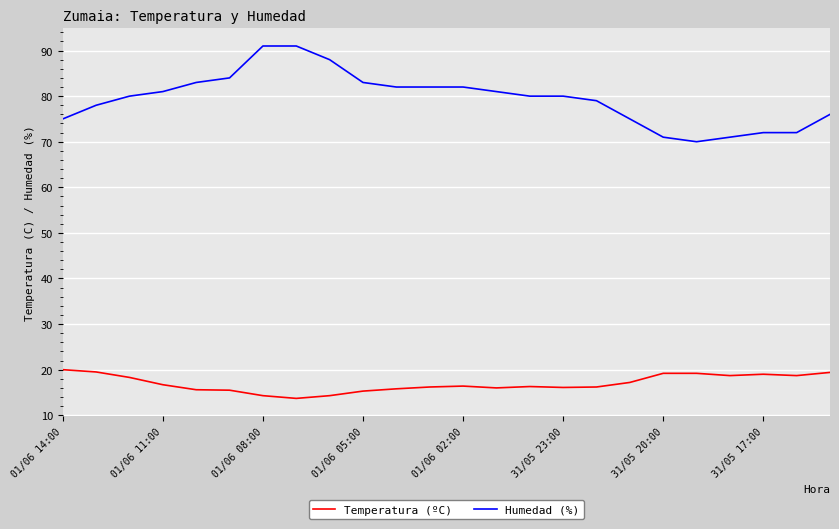

What is the smallest value displayed?

13.7